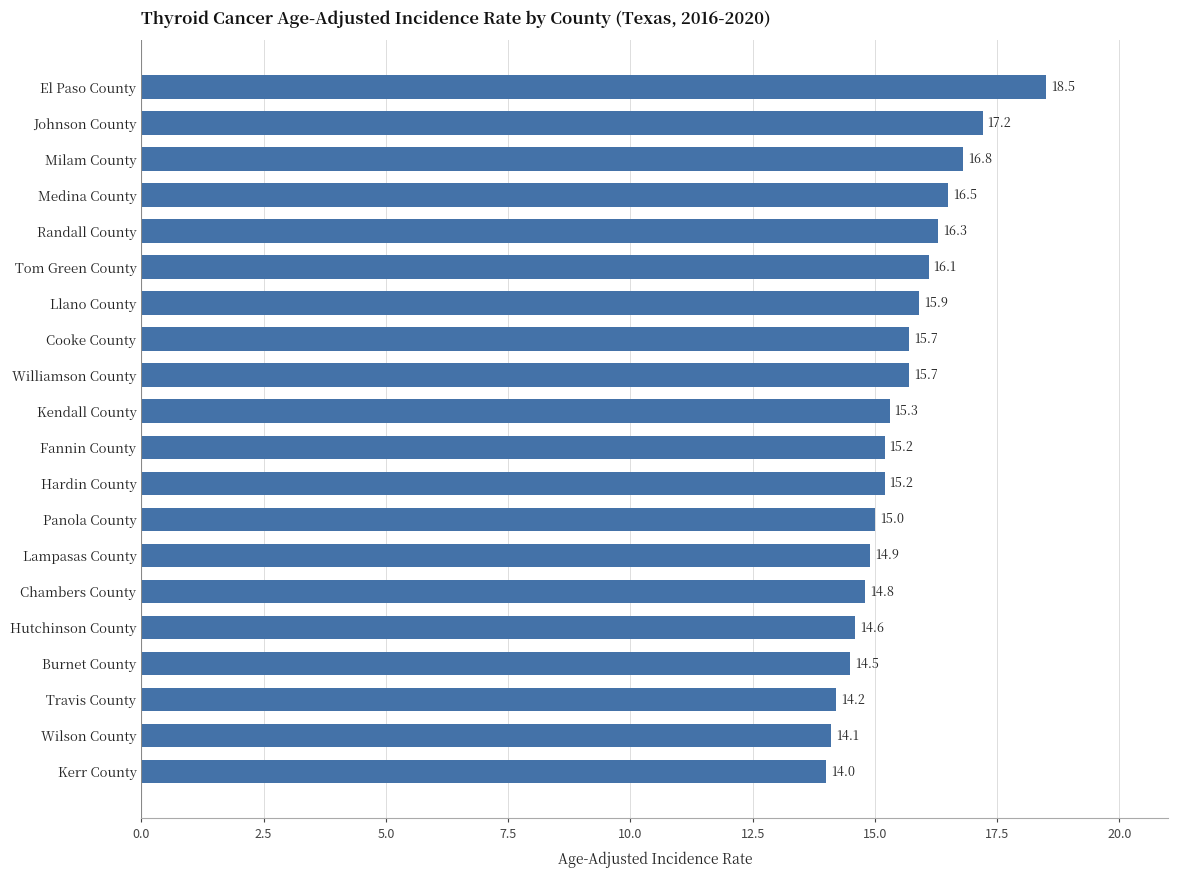

True or false: the data shows 22.9 at Williamson County.

False